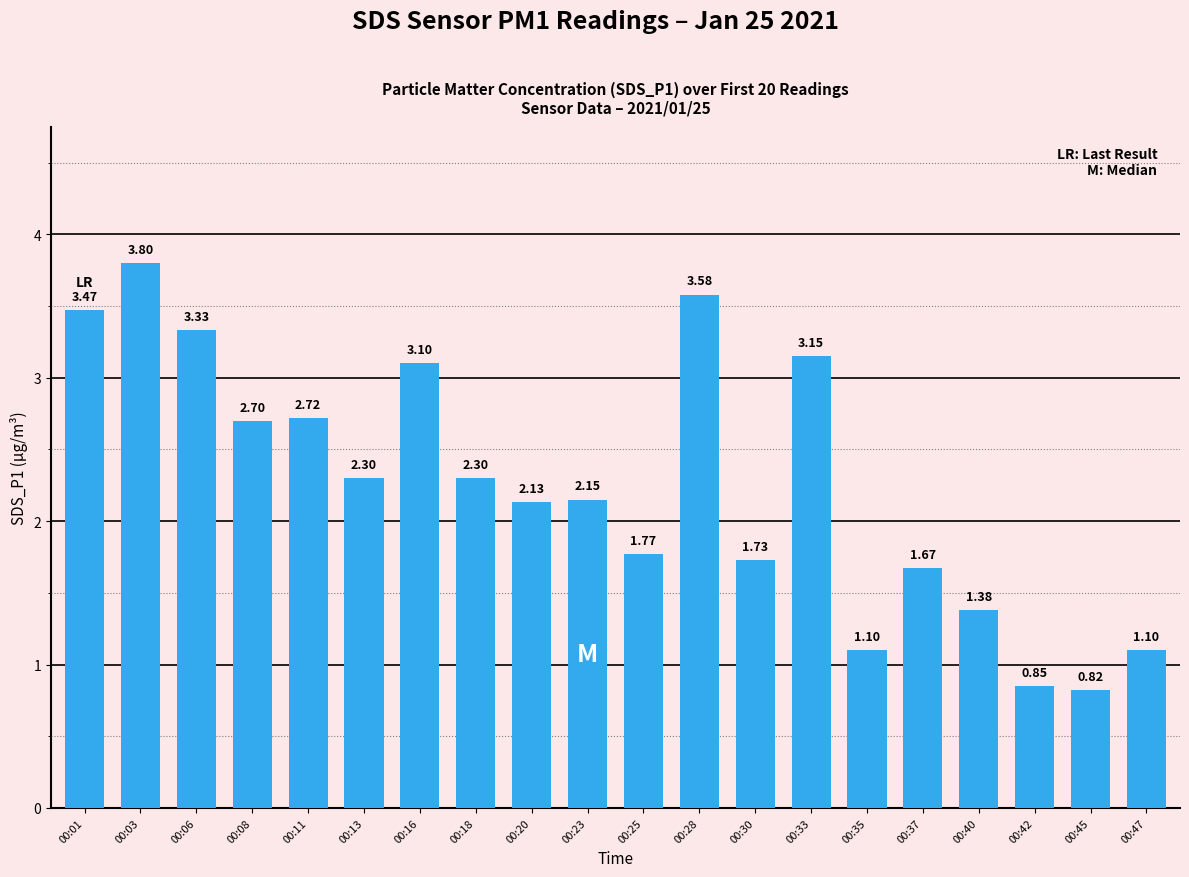

Which label corresponds to the largest value in the chart?

00:03